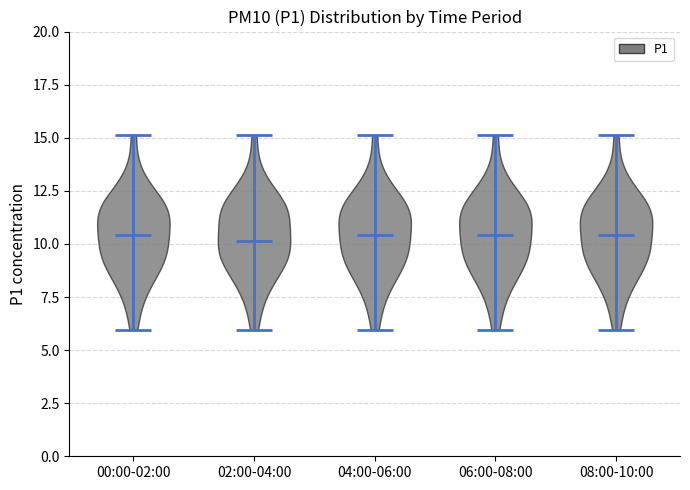

Reading left to right, read every violin against the y-axis: where its median line is, and the lowest and highest points it reaches. The values are not printed on the chart, so give them approximately, as read against the axis.

00:00-02:00: median line 10.5, lowest point 6.0, highest point 15.0
02:00-04:00: median line 10.0, lowest point 6.0, highest point 15.0
04:00-06:00: median line 10.5, lowest point 6.0, highest point 15.0
06:00-08:00: median line 10.5, lowest point 6.0, highest point 15.0
08:00-10:00: median line 10.5, lowest point 6.0, highest point 15.0